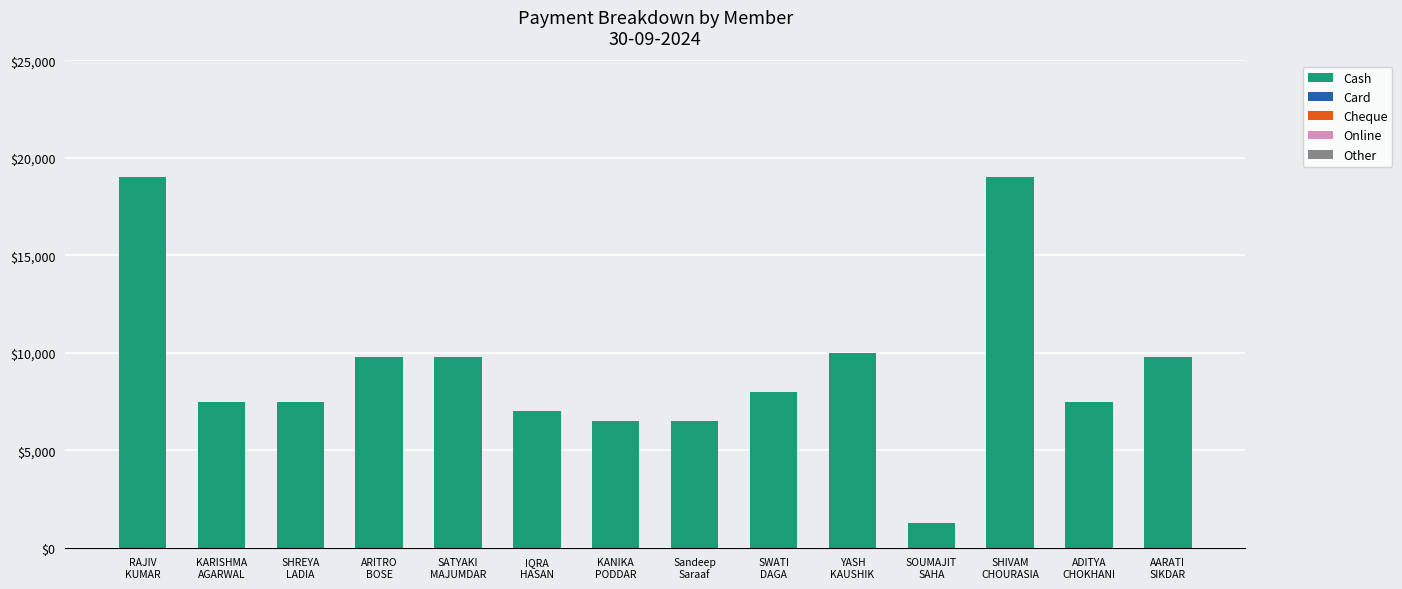

What is the difference between the second highest and second lowest values?

12501